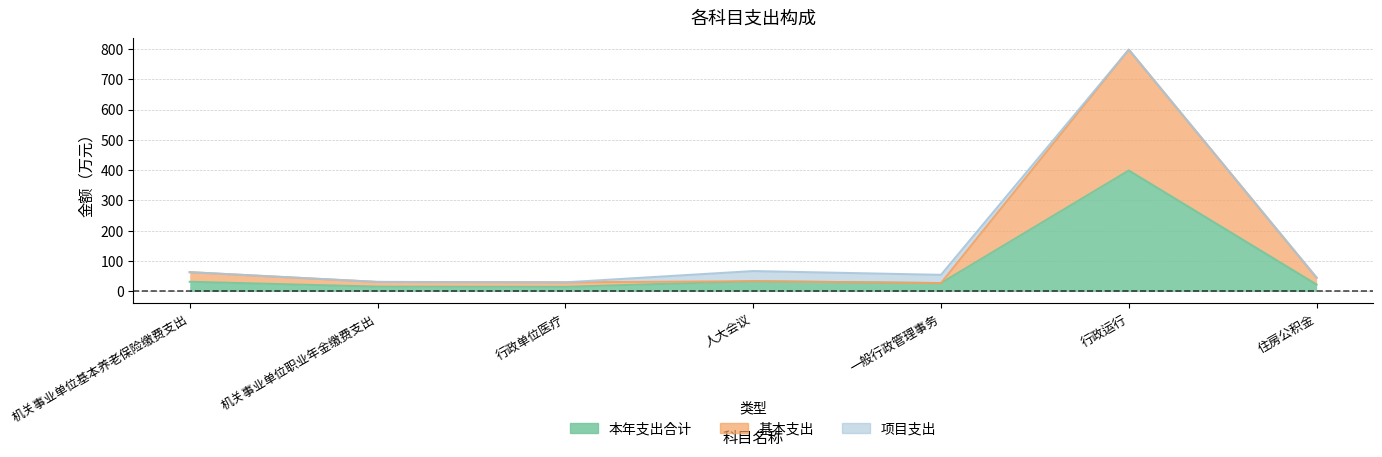

How many data points does each series have?

7